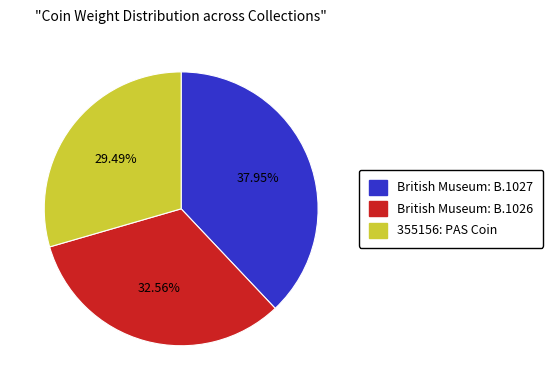

Is the sum of British Museum: B.1026 and 355156: PAS Coin greater than half?

Yes